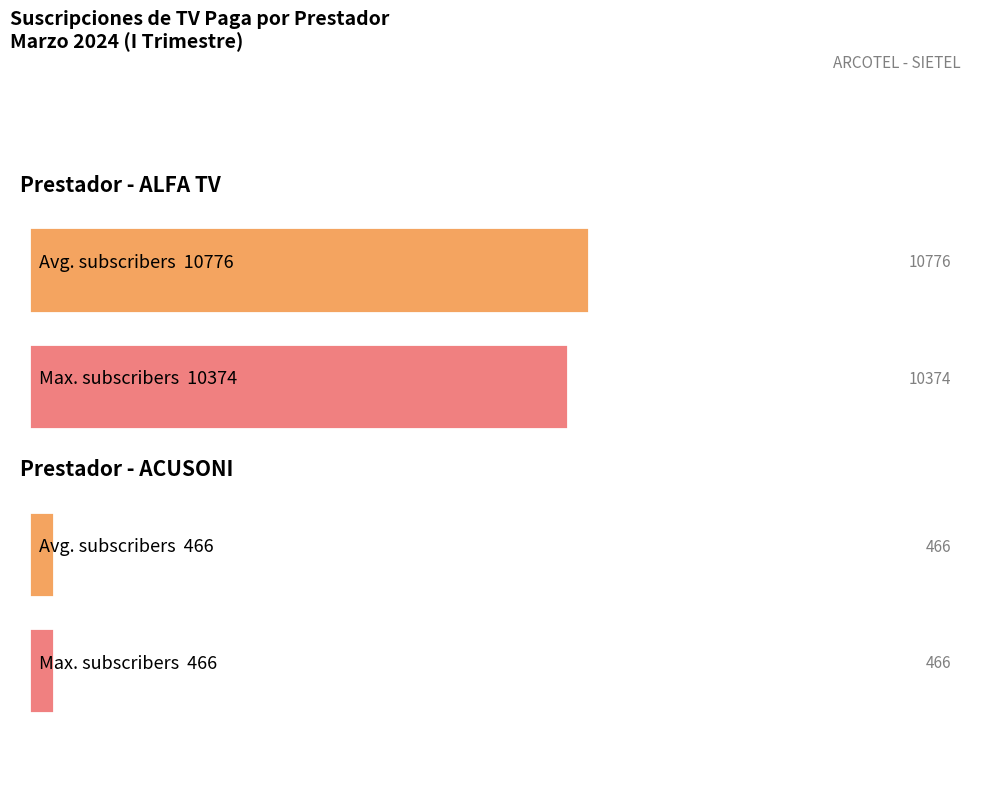

What is the greatest value displayed?

10776